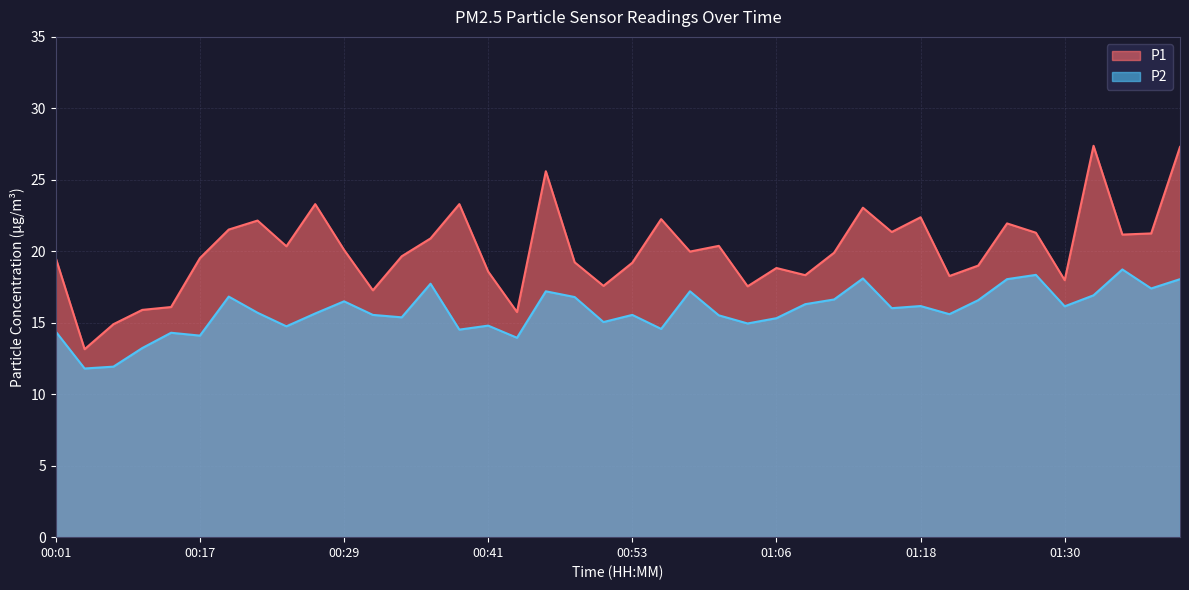

How many interior local peaks does the P1 series have?

11